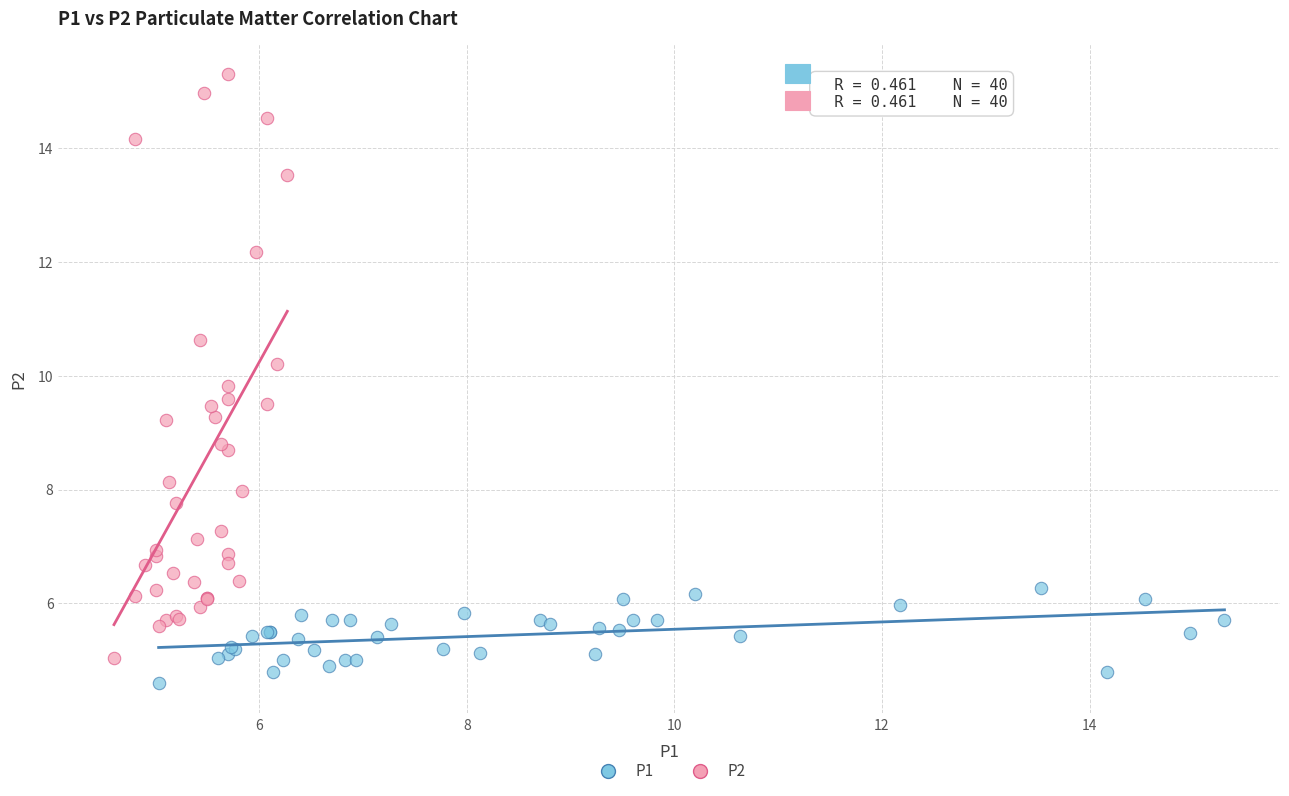

What are all the series names shown in the legend?

P1, P2